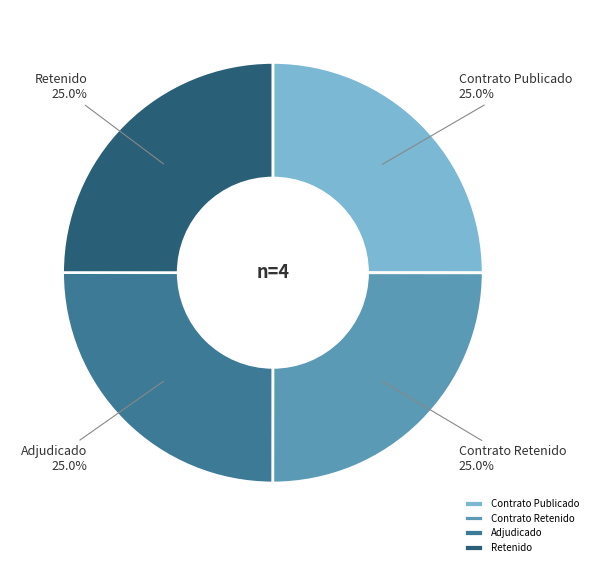

To the nearest percent, what is the average slice percentage?

25%